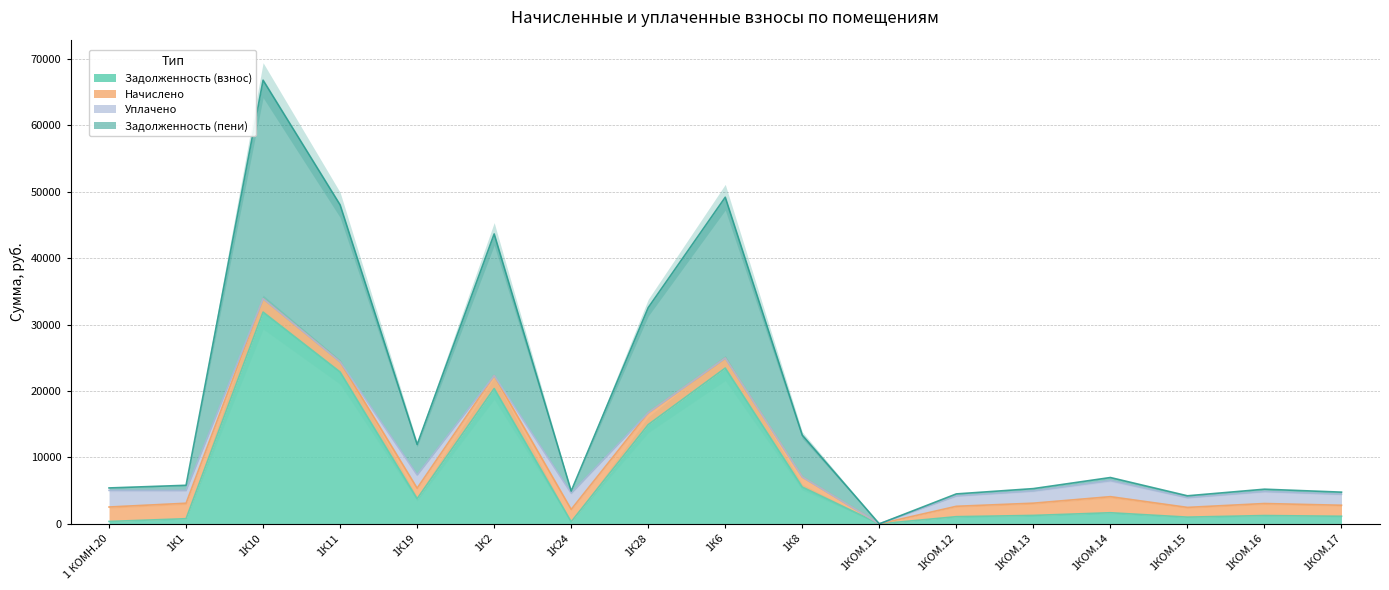

Where is the first local minimum for Задолженность (взнос)?

1К19